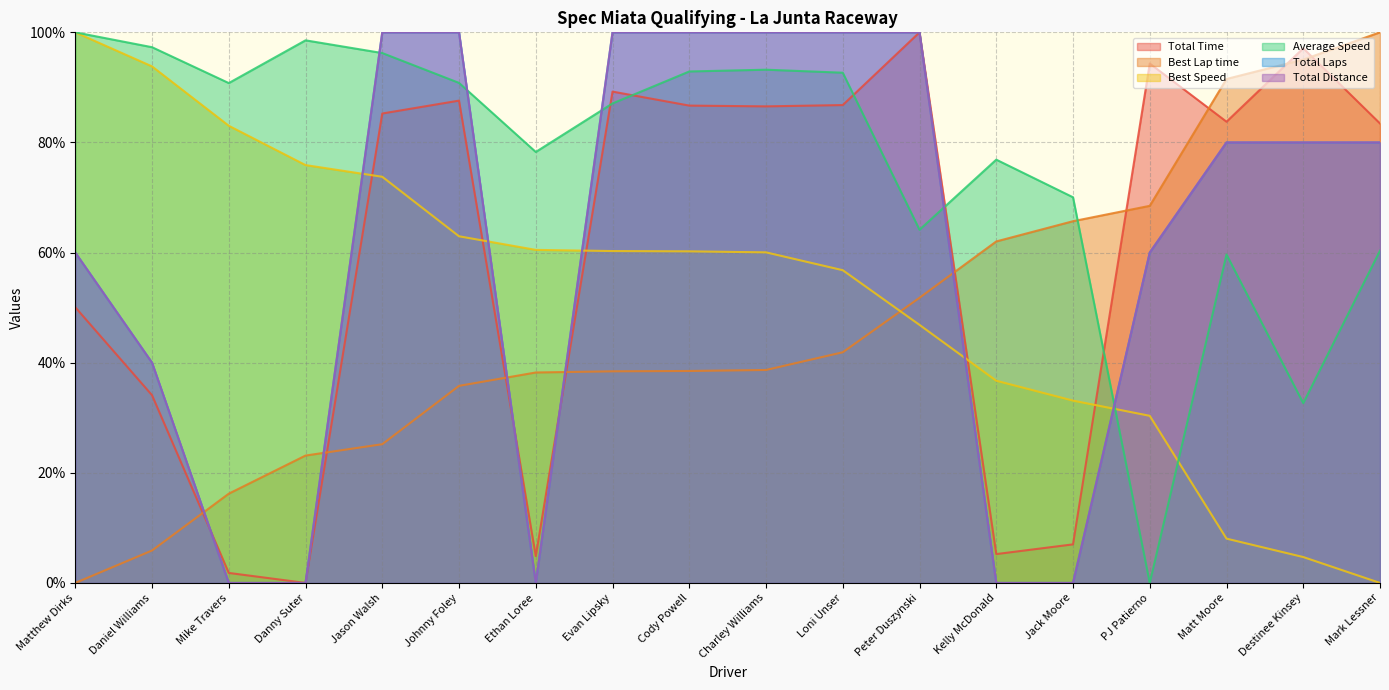

Does the chart have visible grid lines?

Yes